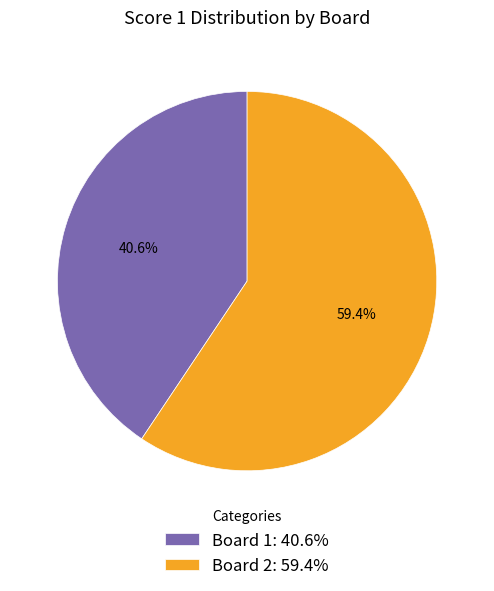

What is the majority slice?

Board 2